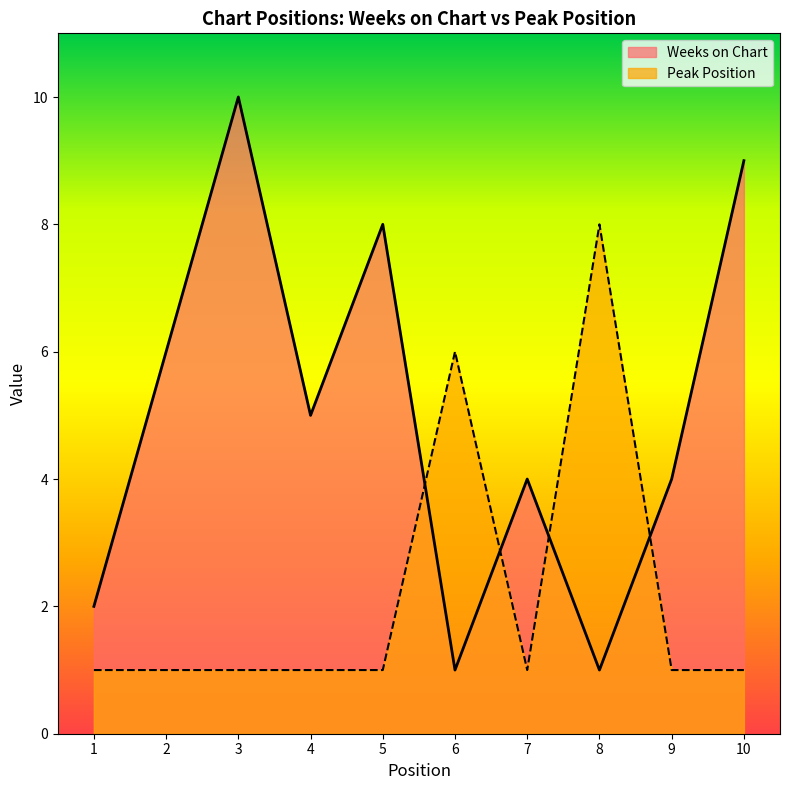

What is the spread (max minus min) of values at 2?

5